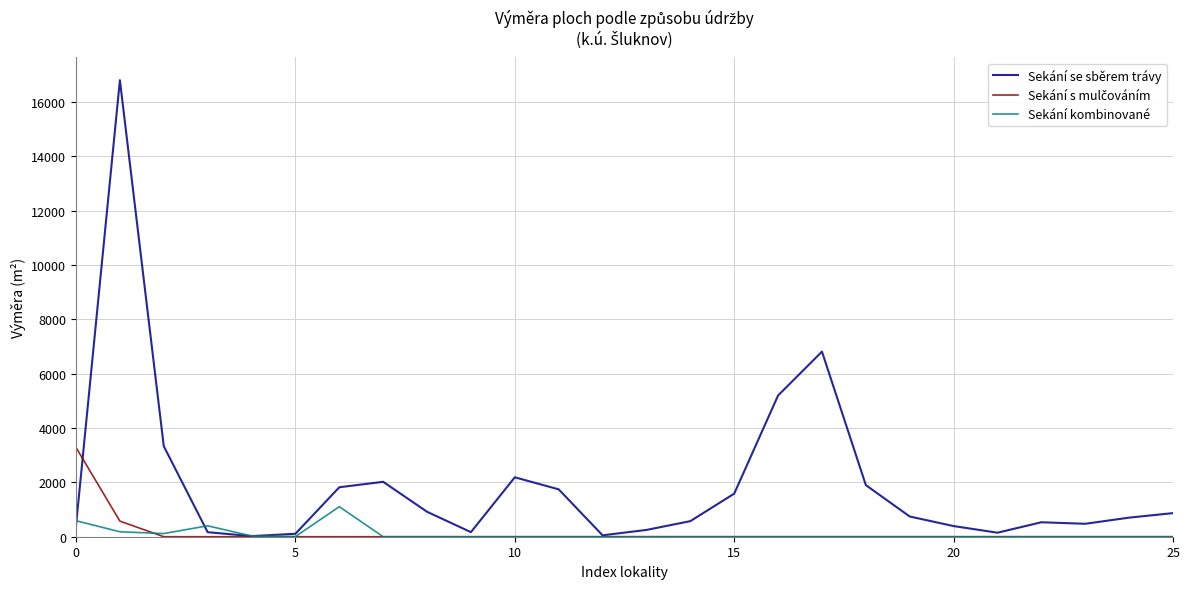

Which series has the largest total across all categories?

Sekání se sběrem trávy